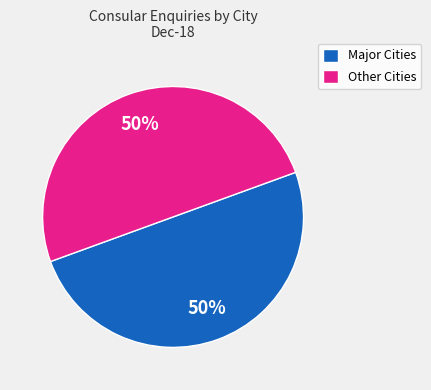

Combined, do Other Cities and Major Cities account for over 50%?

Yes